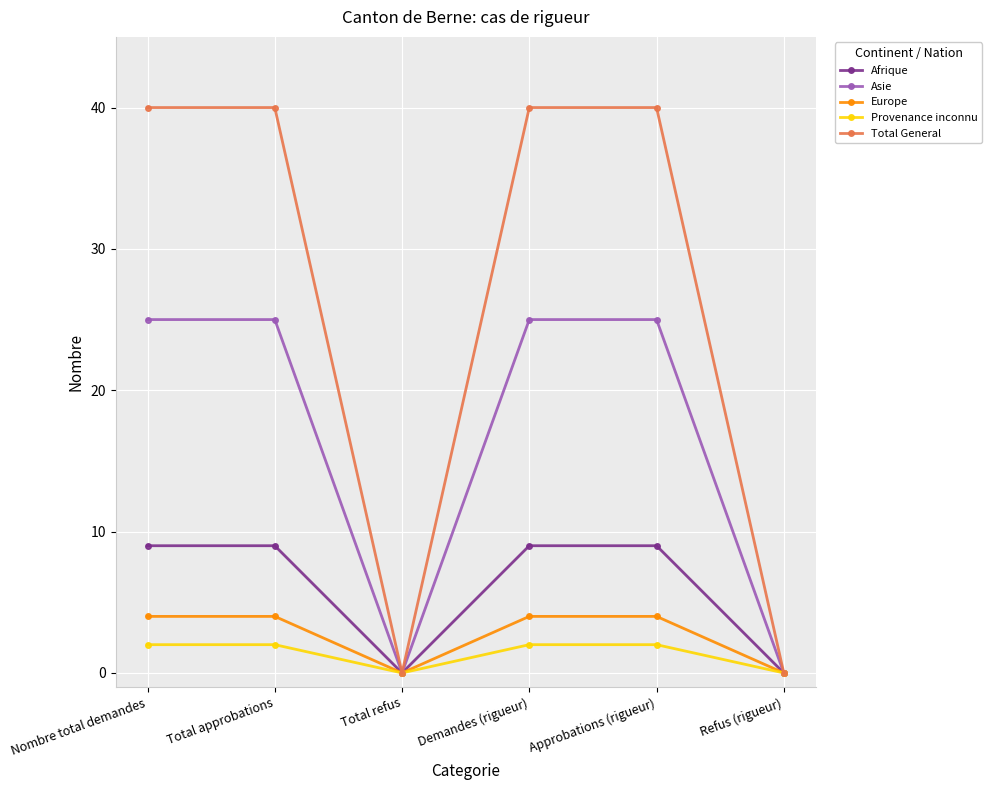

What is the difference between the maximum and minimum values in the Asie series?

25